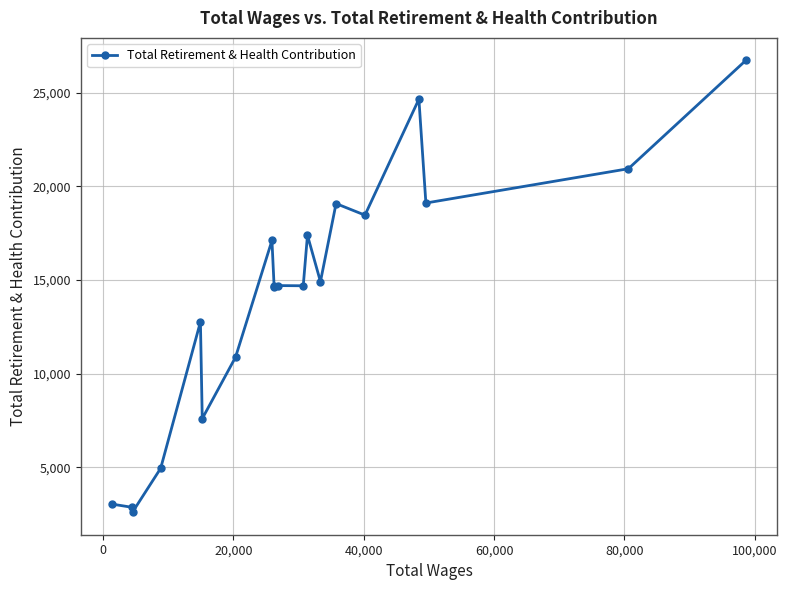

True or false: there are more than 2 points higher than both neighbors.

True